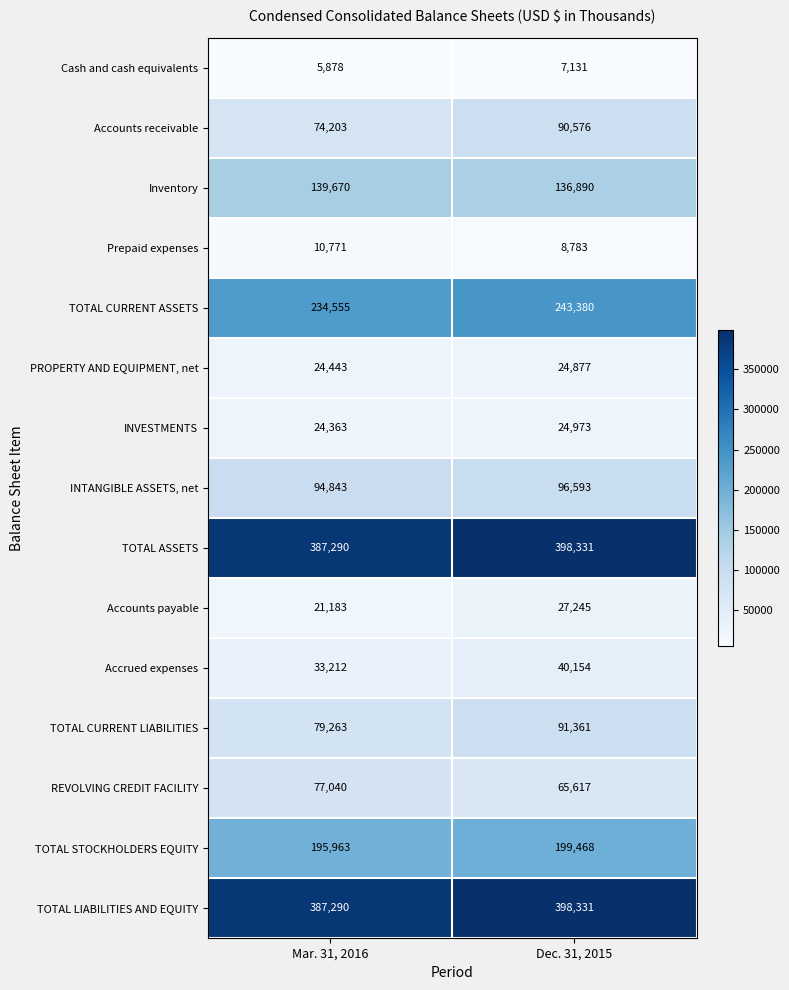

What is the difference between the maximum and minimum values in the TOTAL CURRENT LIABILITIES series?

12098